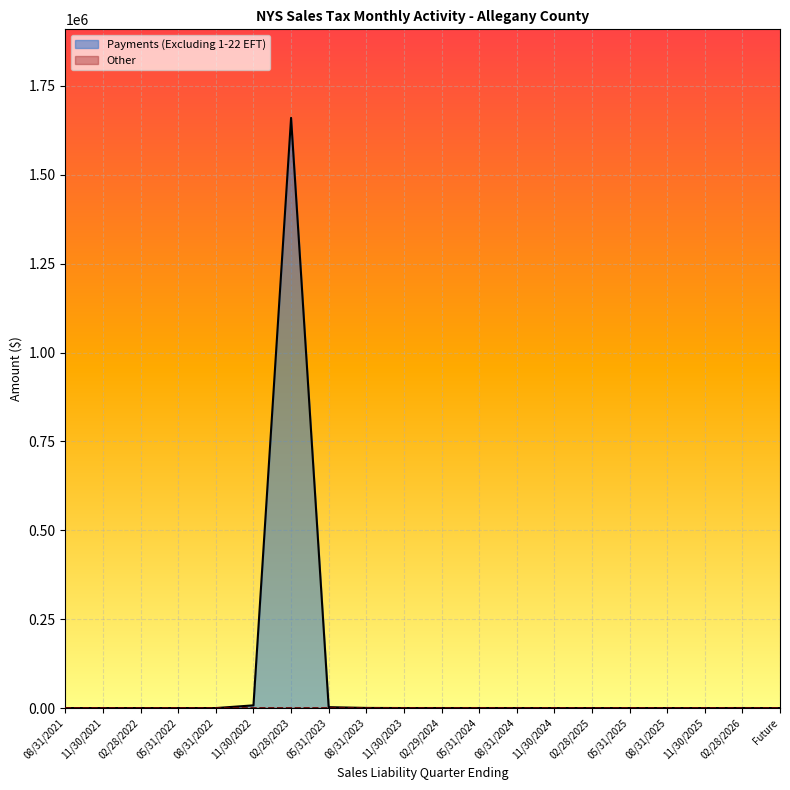

True or false: there are more than 1 points higher than both neighbors.

True